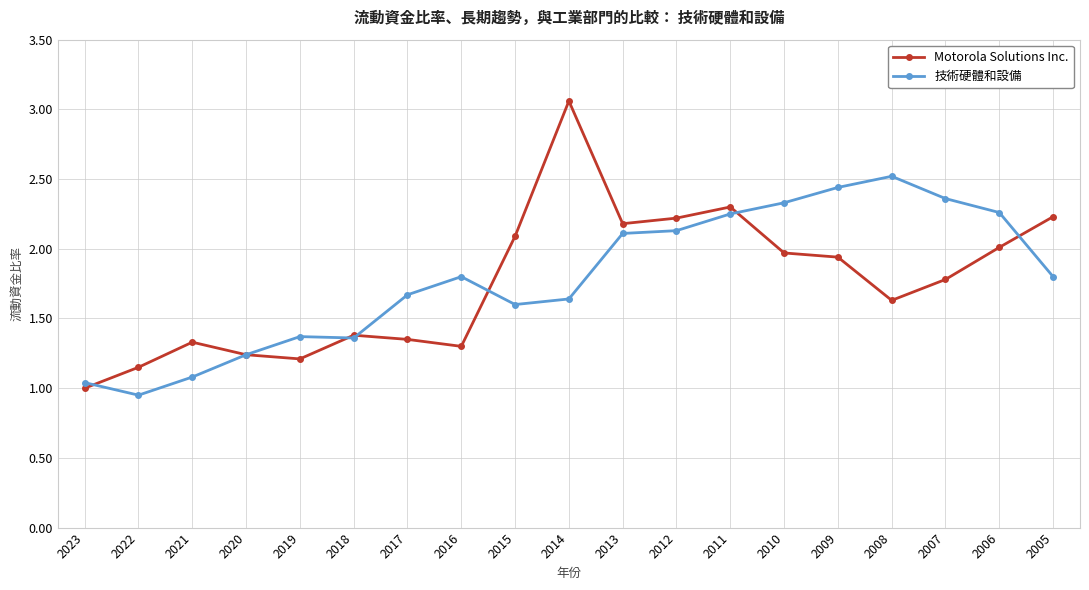

At which label does Motorola Solutions Inc. reach its minimum?

2023